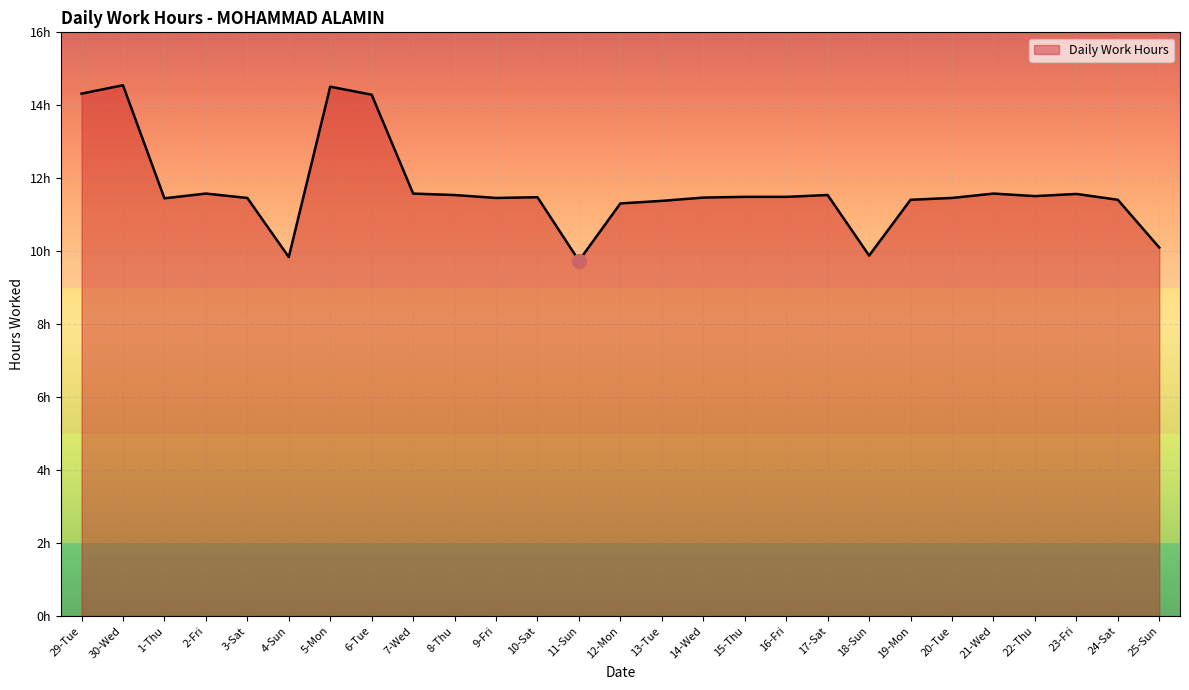

Does the chart have visible grid lines?

Yes